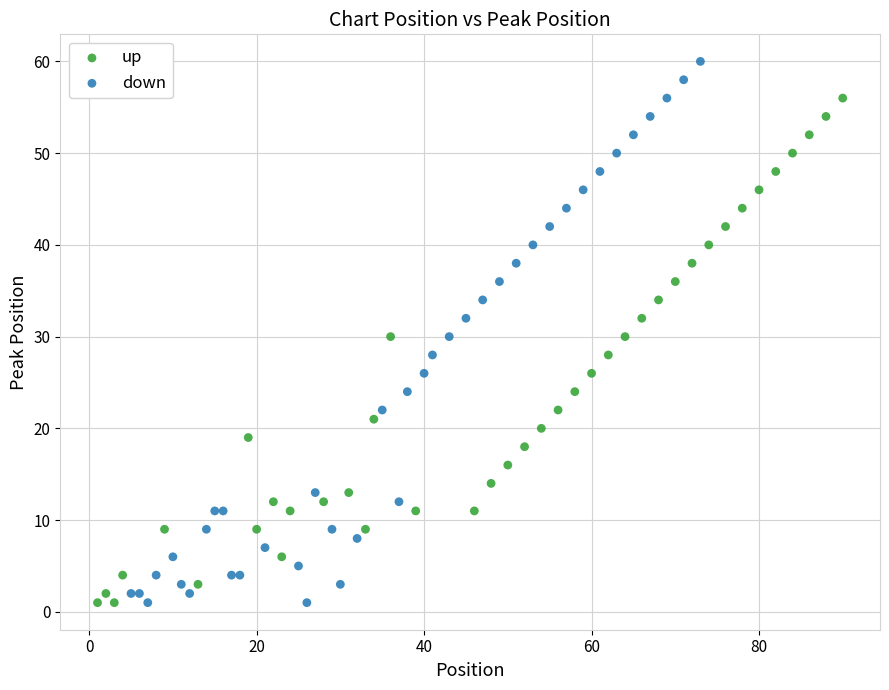

What are all the series names shown in the legend?

up, down